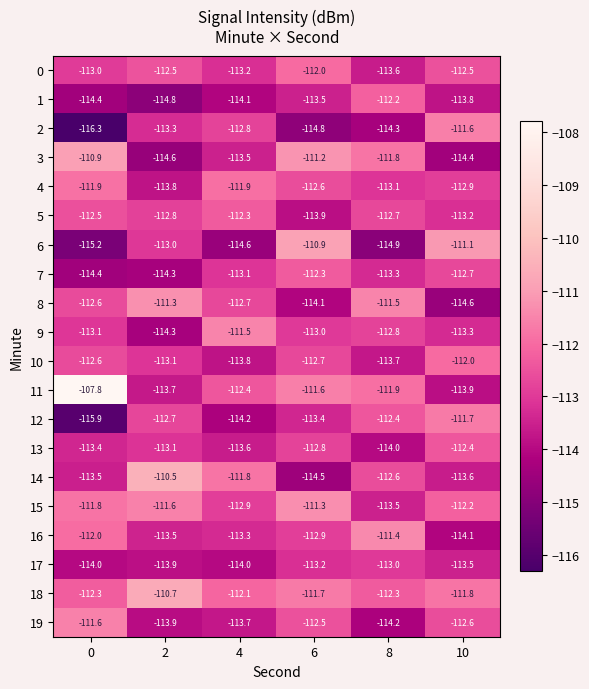

List the labels in order of 13 value, smallest first.

8, 4, 0, 2, 6, 10